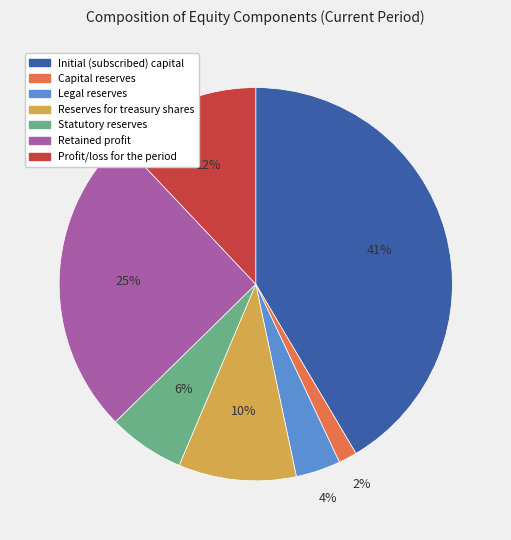

Between Retained profit and Profit/loss for the period, which is larger?

Retained profit